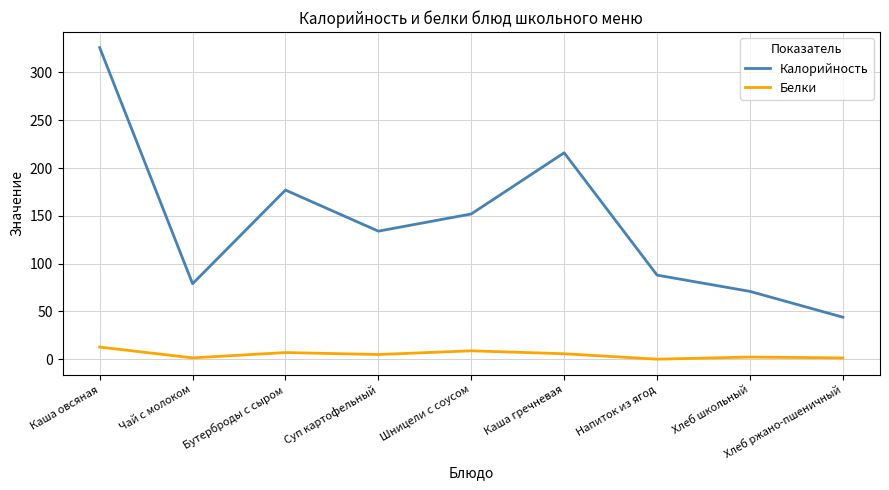

What is the sum of all Белки values?

44.5